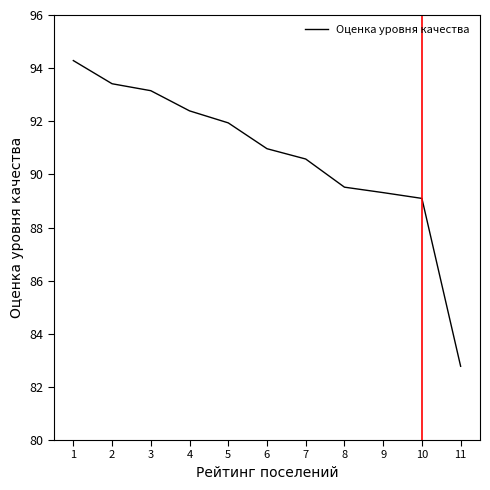

List the labels in order of value, smallest first.

11, 10, 9, 8, 7, 6, 5, 4, 3, 2, 1